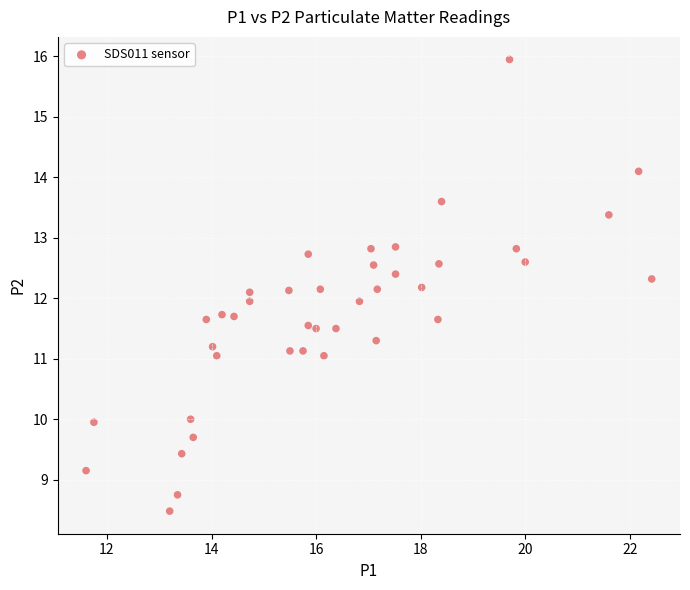

What is the range of Y values (max minus min)?

7.5